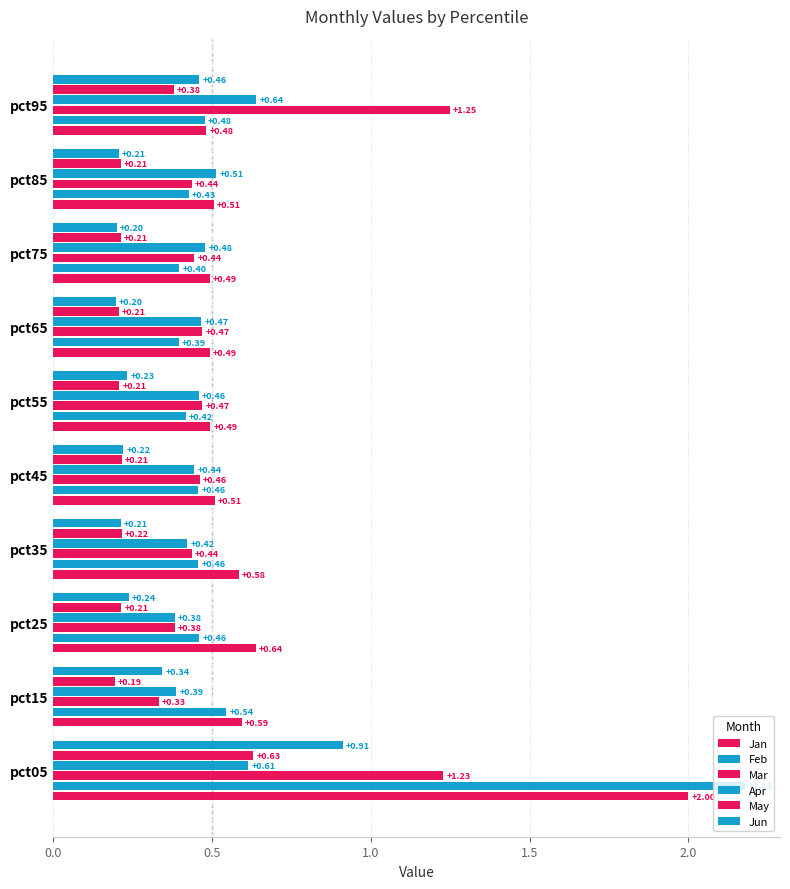

Which series has the largest total across all categories?

Jan